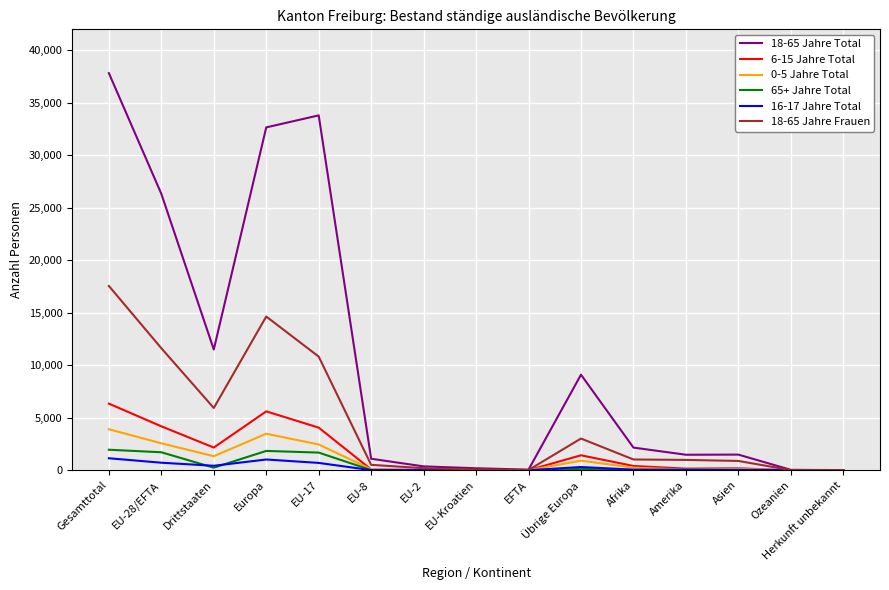

Is the value of 6-15 Jahre Total at Übrige Europa greater than the value of 18-65 Jahre Frauen at Drittstaaten?

No